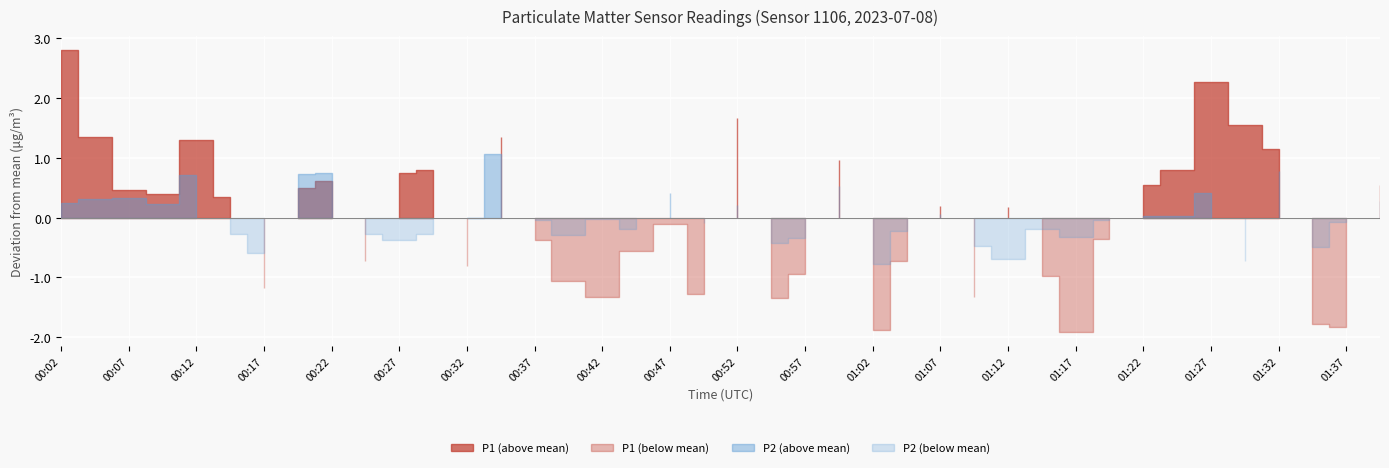

The P1 series shows 10.2 at 01:35. True or false?

False